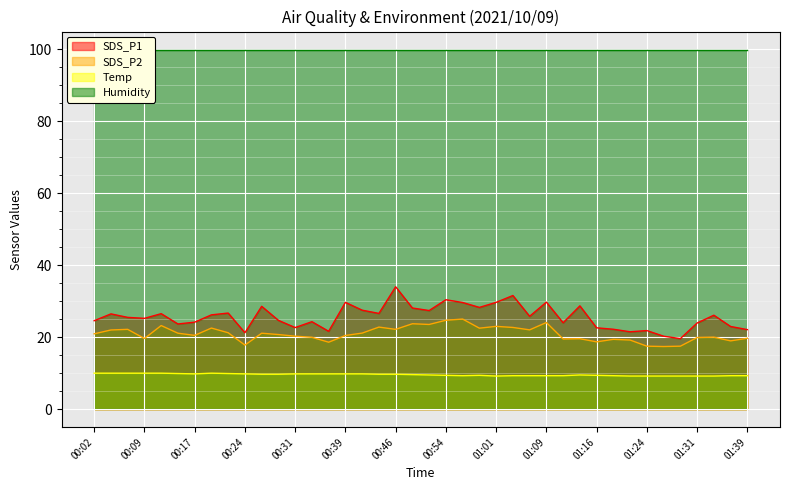

Which series has the largest range (max minus min)?

SDS_P1